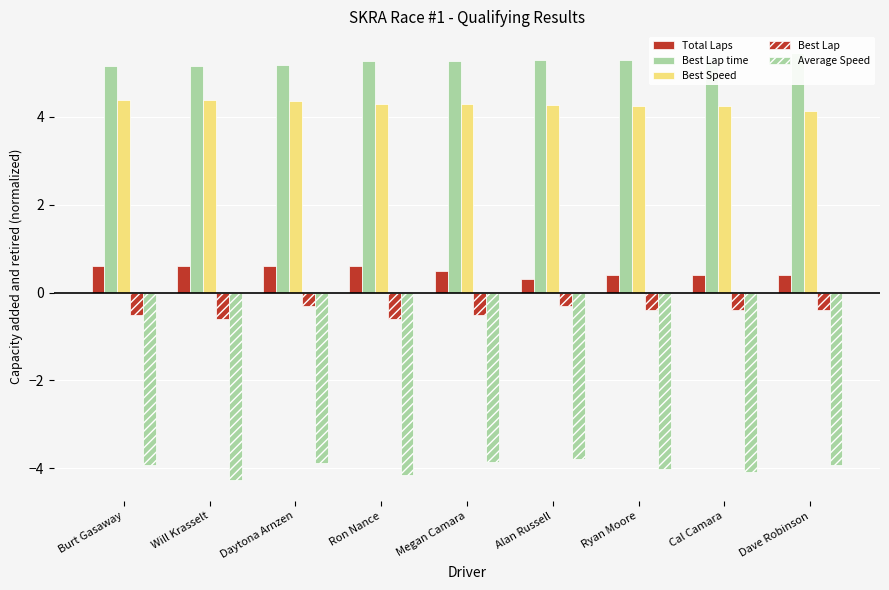

What are all the series names shown in the legend?

Total Laps, Best Lap time, Best Speed, Best Lap, Average Speed